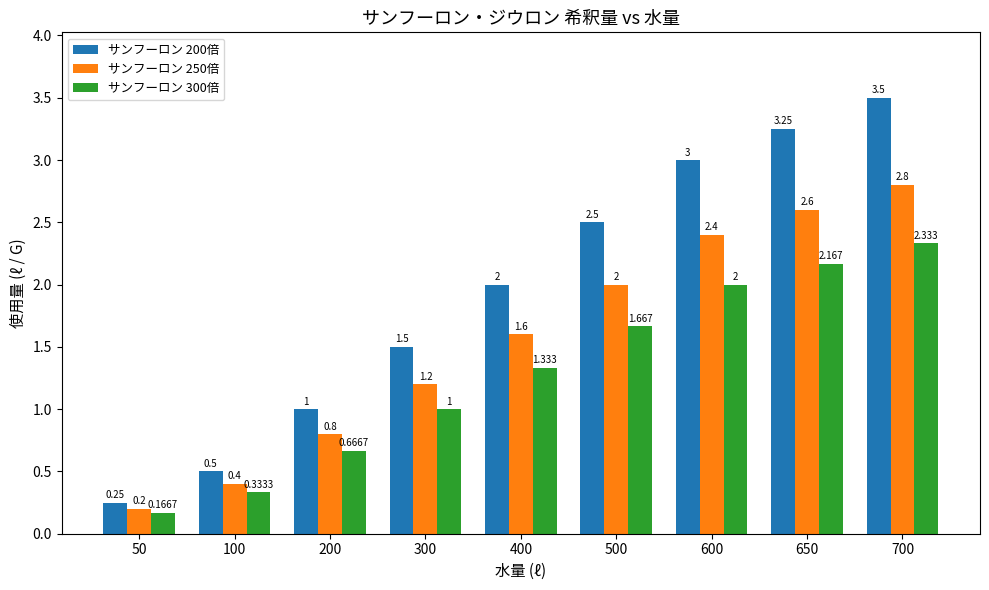

Is the value of サンフーロン 250倍 at 300 greater than the value of サンフーロン 200倍 at 500?

No